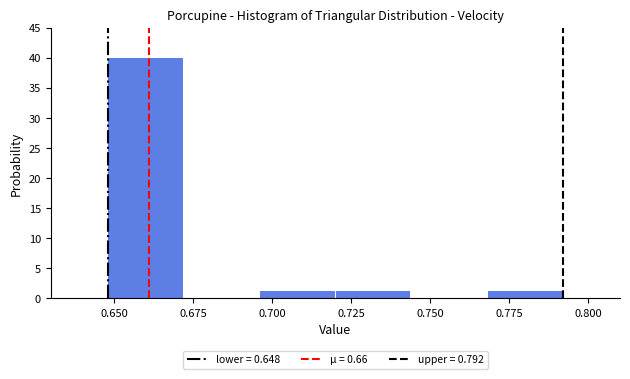

Reading left to right, list every bar in this chart as the range it spans on the x-axis followed by its height. Neither the bar edges nor the heights are printed on the chart, so give them approximately, as read against the axes.

0.648 to 0.672: 40
0.672 to 0.696: 0
0.696 to 0.720: 1
0.720 to 0.744: 1
0.744 to 0.768: 0
0.768 to 0.792: 1